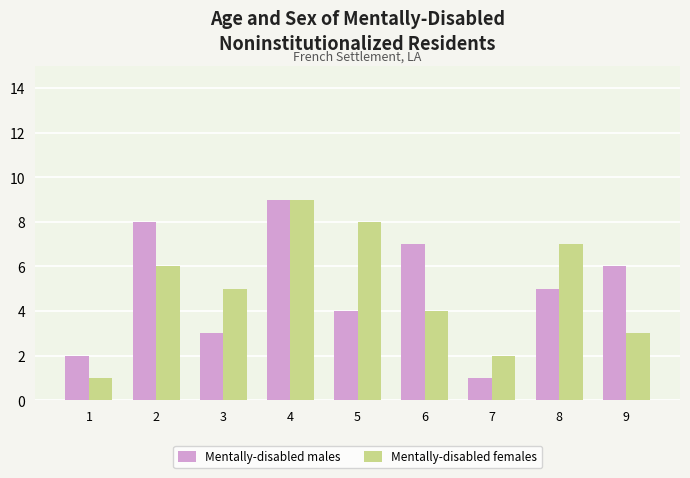

What is the difference between the second highest and minimum values in the Mentally-disabled males series?

7